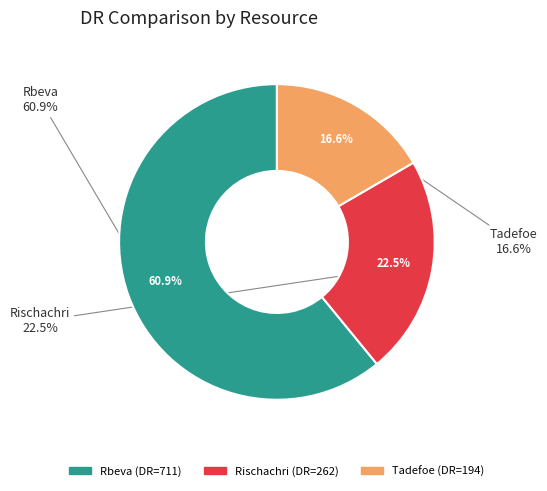

To the nearest percent, what is the average slice percentage?

33%